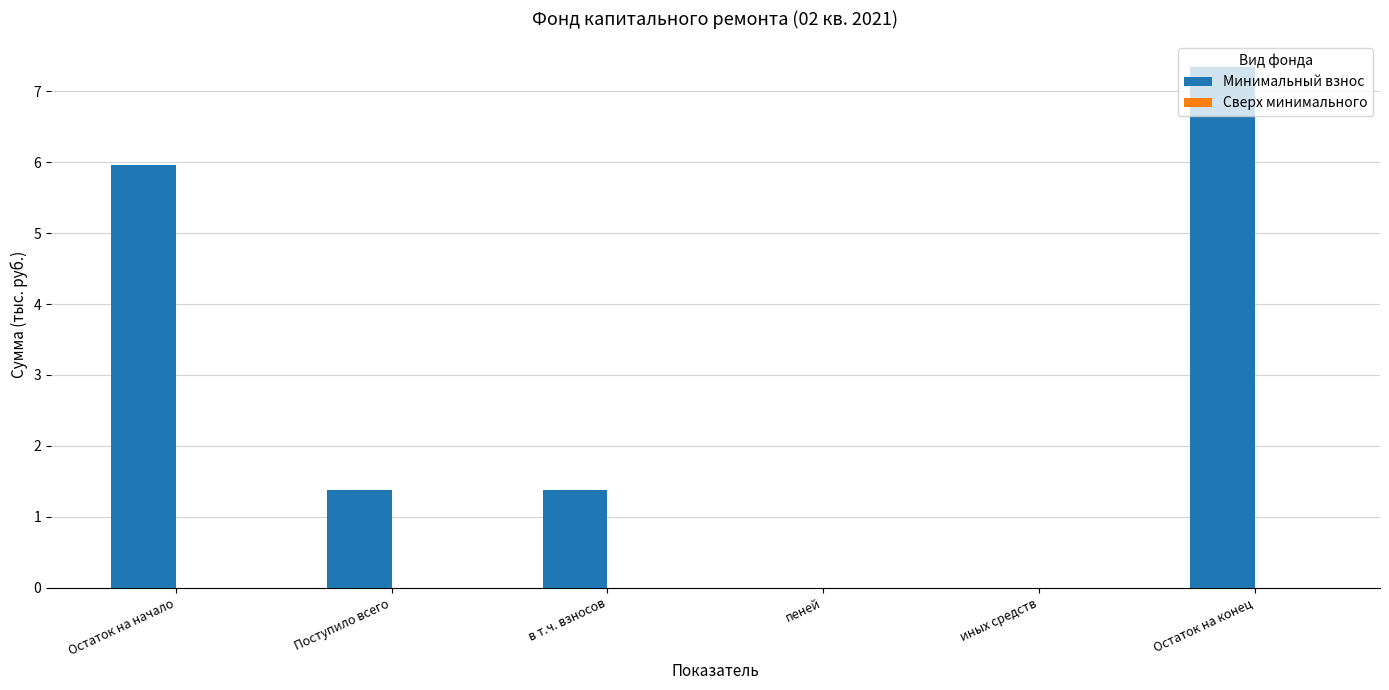

How many distinct data groups are displayed?

1